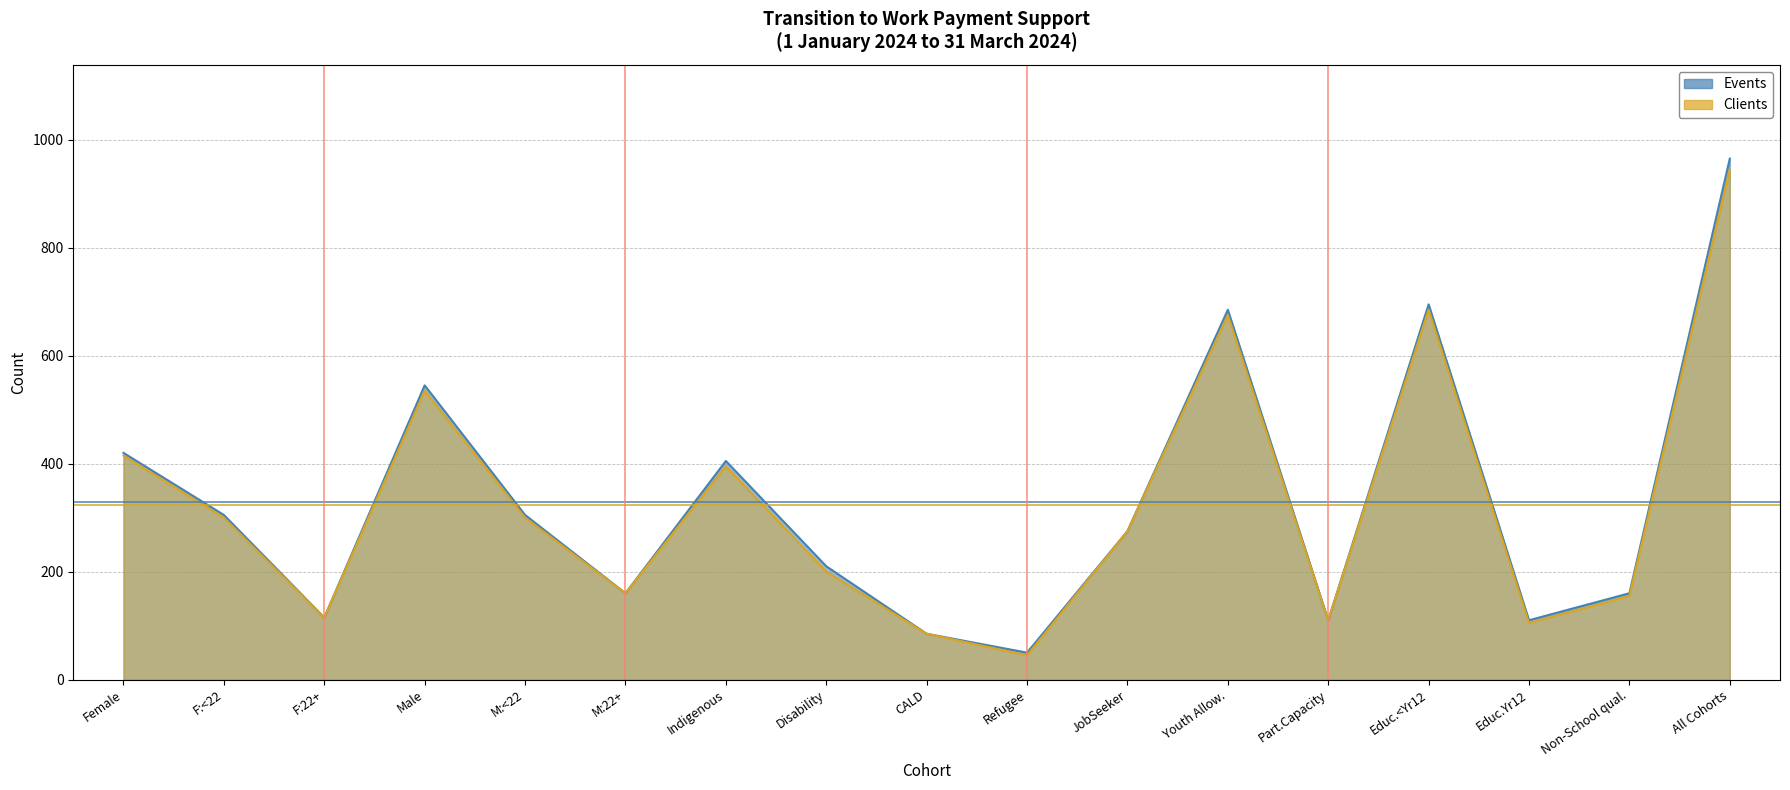

Rank the series by their maximum value, from highest to lowest.

Events, Clients